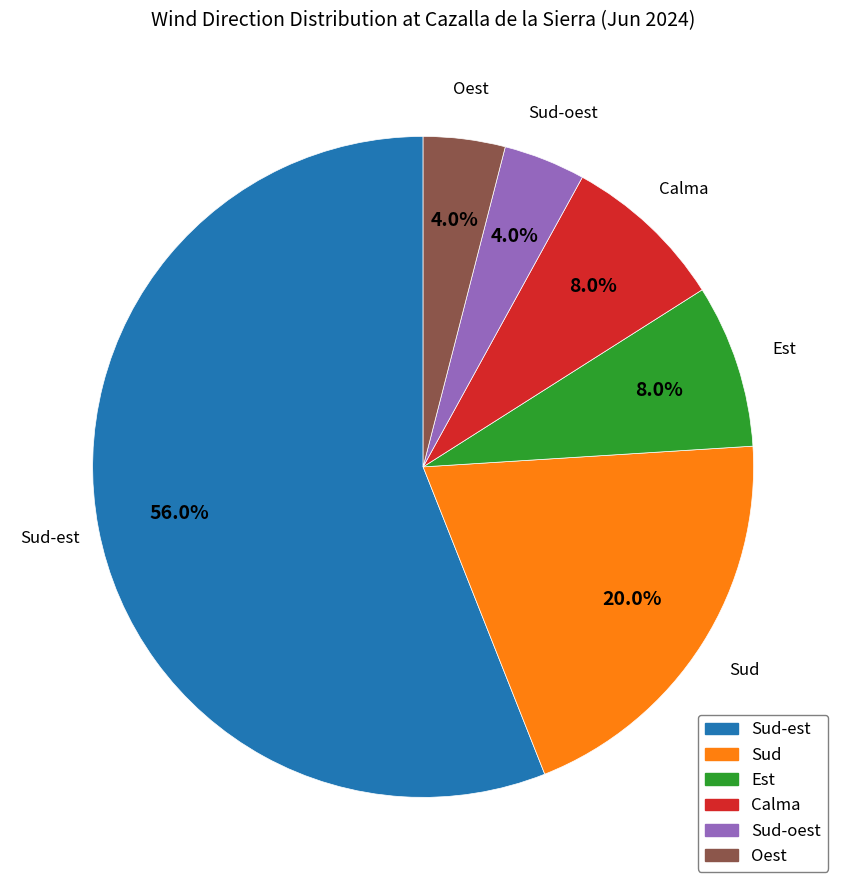

Is there any slice that represents more than half of the pie?

Yes